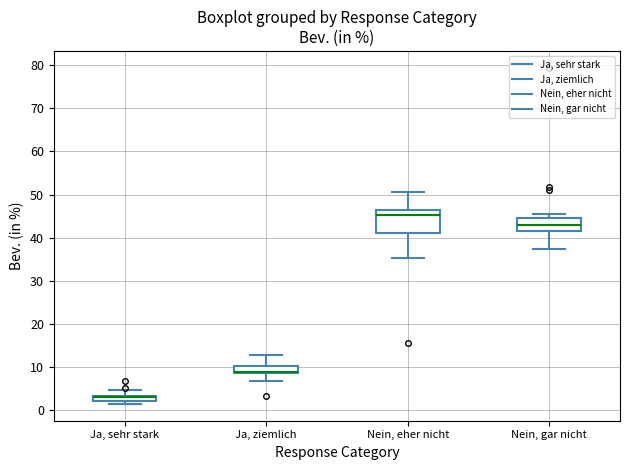

Which box's median line is the highest?

Nein, eher nicht